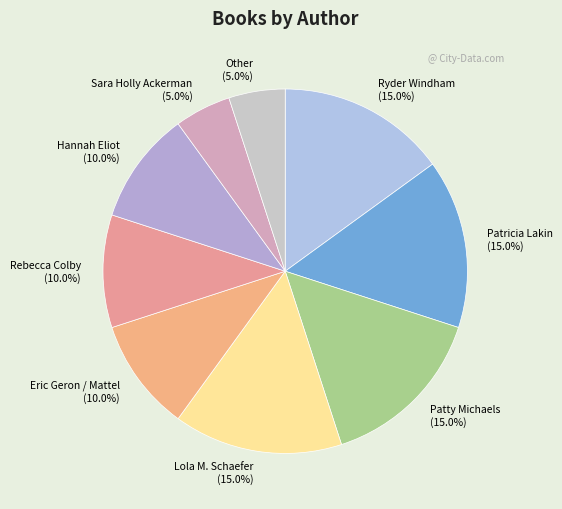

Is it true that Other is 5% of the pie?

True